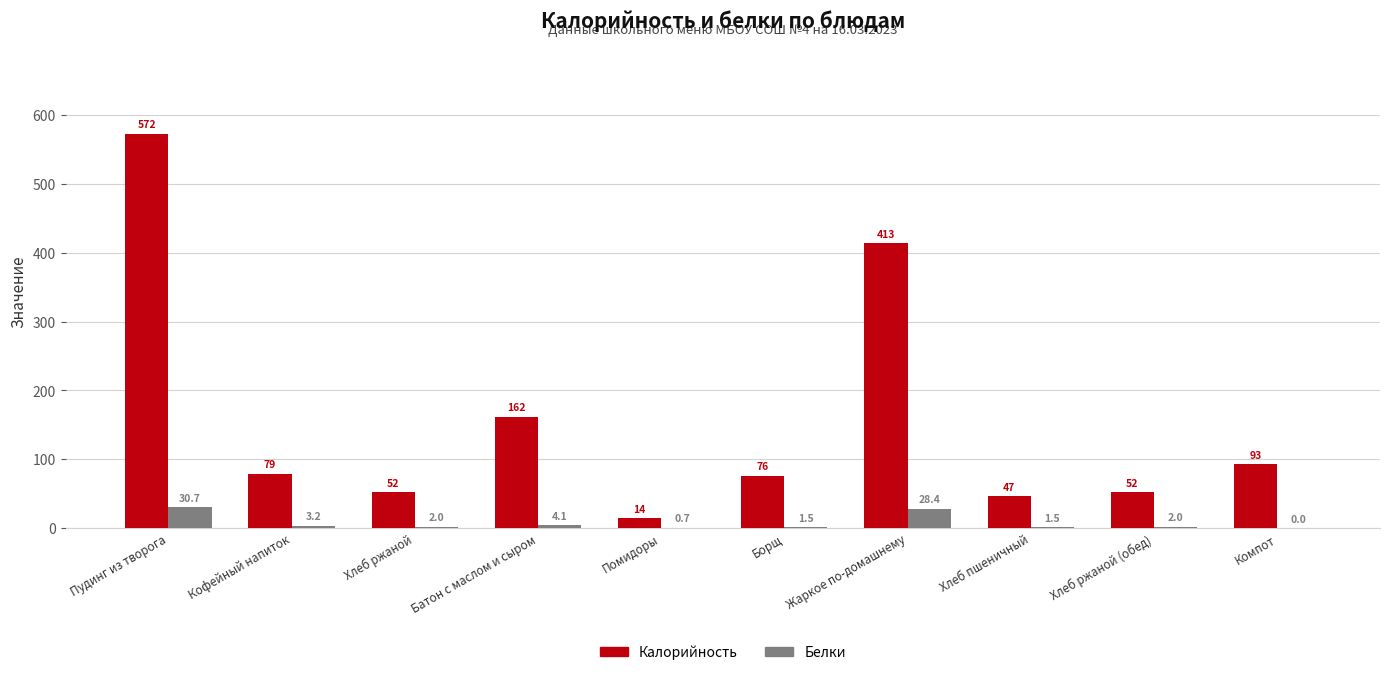

Is it true that Калорийность equals 572.4 at Пудинг из творога?

True